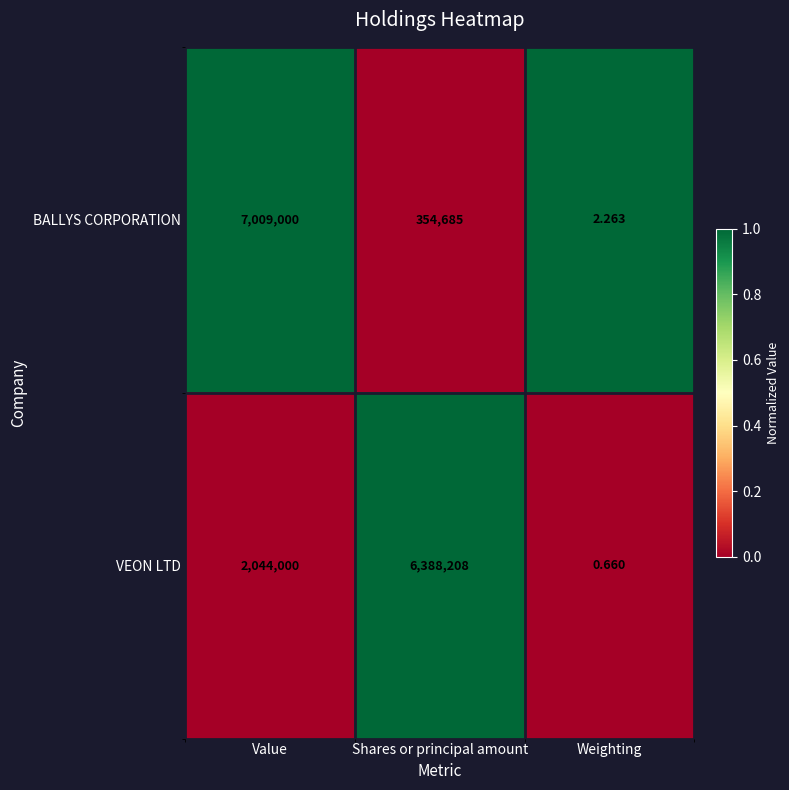

Which series has the widest spread of values?

BALLYS CORPORATION